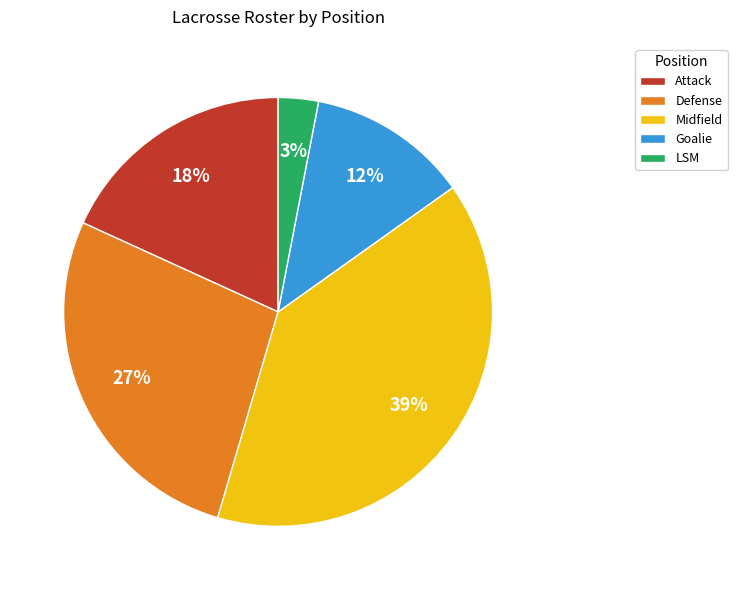

Which slice is the largest?

Midfield